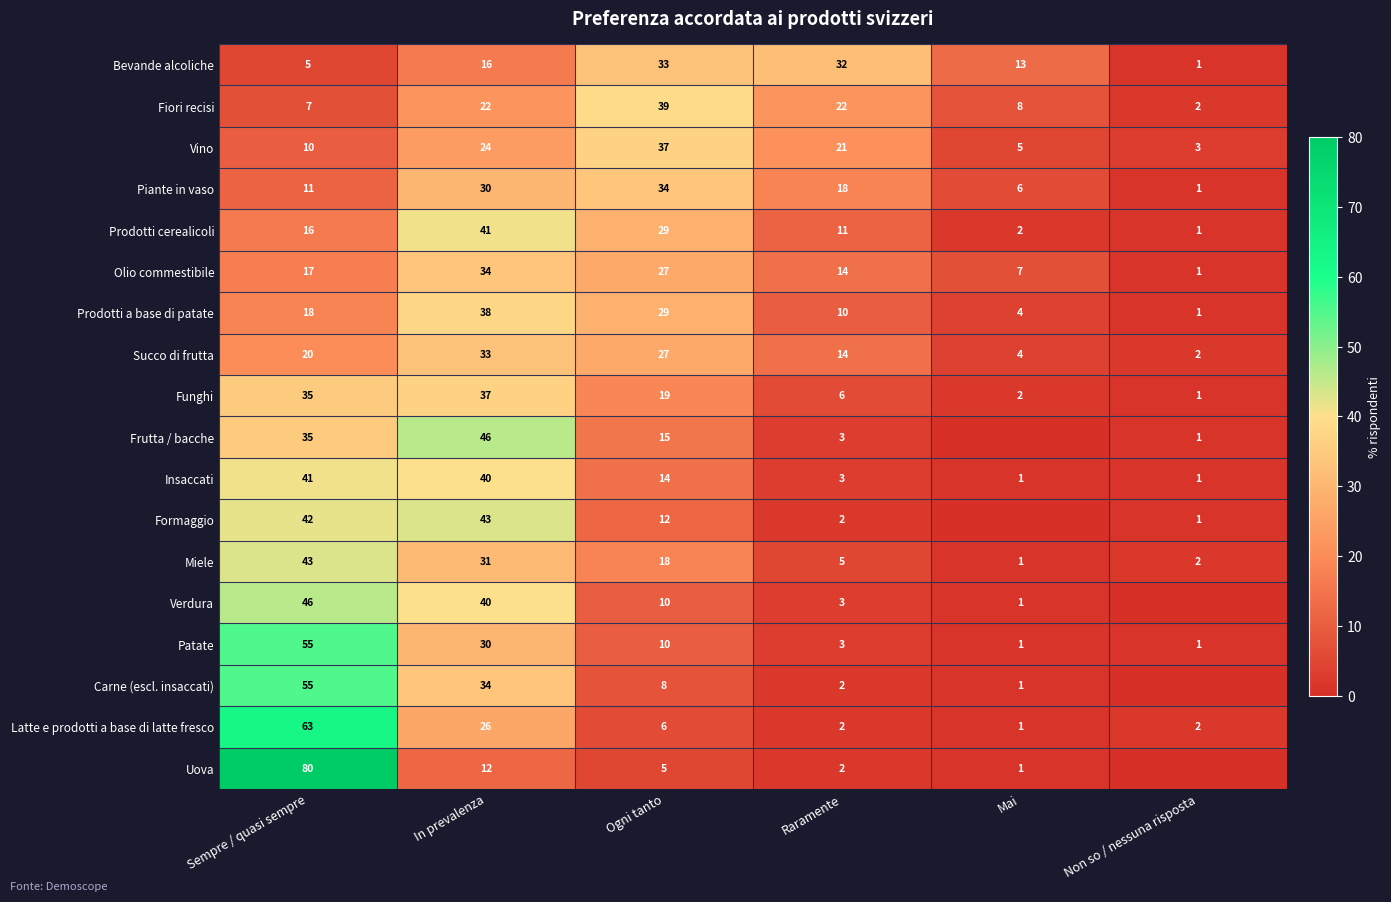

What is the sum of the Prodotti a base di patate values at Raramente and Mai?

14